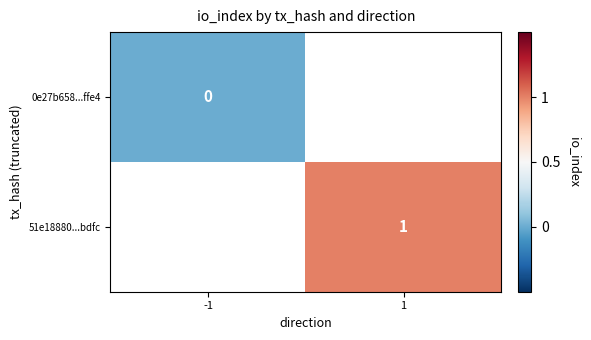

The value of 51e18880...bdfc at 1 is 1. True or false?

True